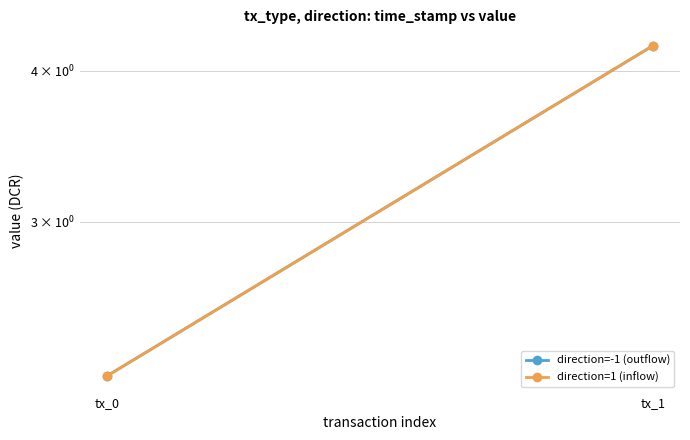

How many data points in direction=-1 (outflow) are above 4?

1